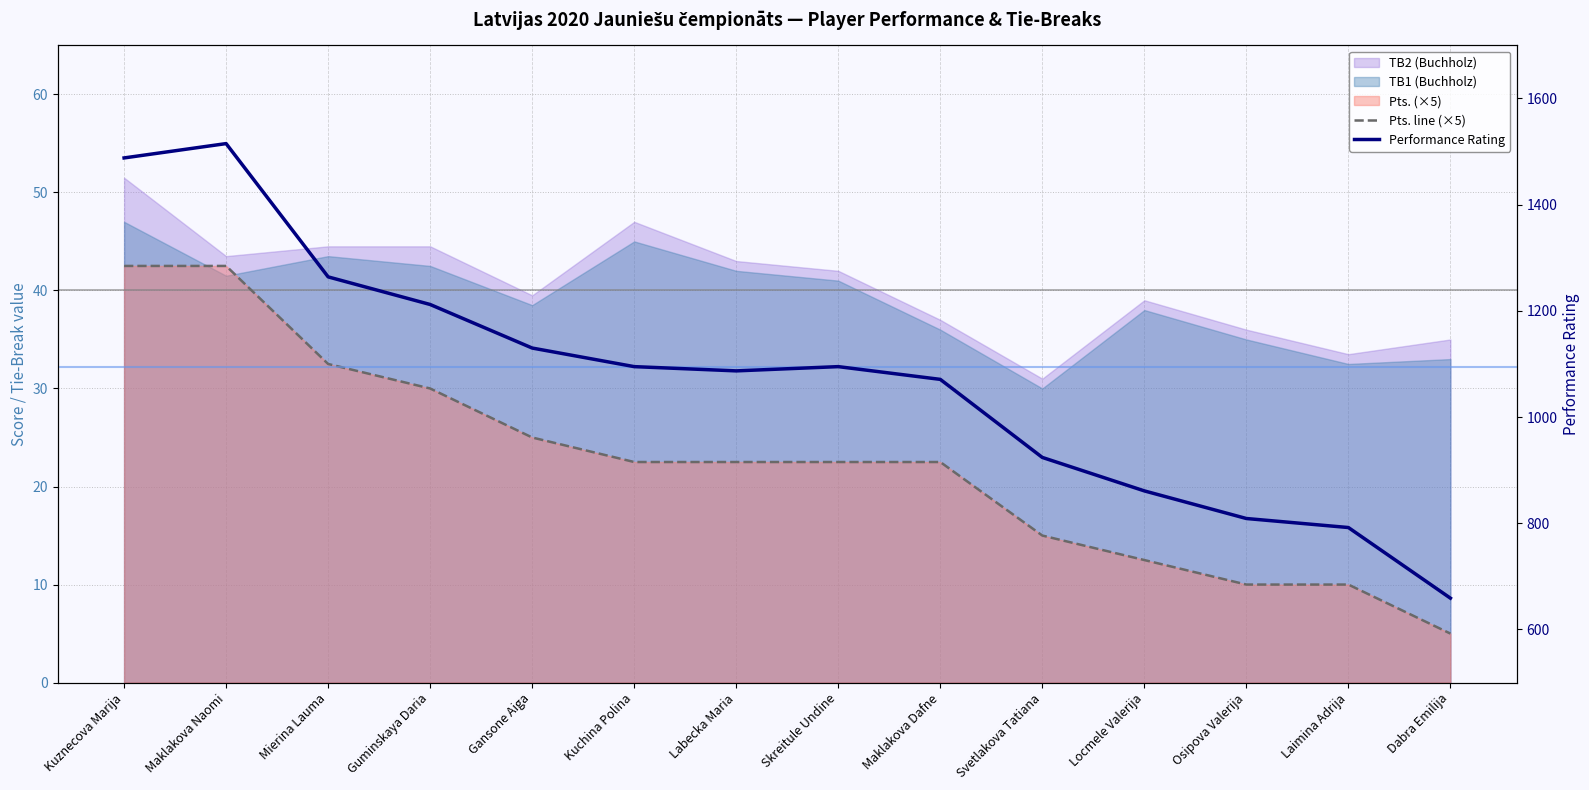

What is the maximum value shown in the chart?

1515.0